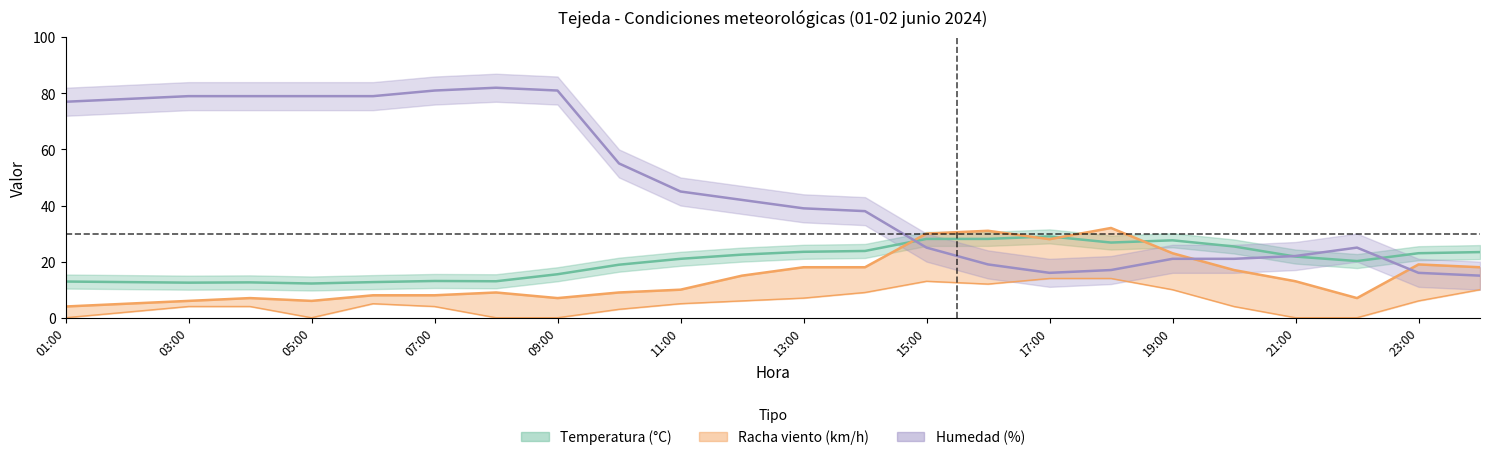

Reading right to left, transcribe all the data shown in this chart.

Temperatura: 23.4	23.0	20.2	21.8	25.4	27.6	26.8	29.0	28.1	28.1	23.8	23.5	22.5	21.0	18.9	15.5	13.0	13.1	12.7	12.2	12.6	12.5	12.7	12.9
Velocidad viento: 10.0	6.0	0.0	0.0	4.0	10.0	14.0	14.0	12.0	13.0	9.0	7.0	6.0	5.0	3.0	0.0	0.0	4.0	5.0	0.0	4.0	4.0	2.0	0.0
Racha: 18.0	19.0	7.0	13.0	17.0	23.0	32.0	28.0	31.0	30.0	18.0	18.0	15.0	10.0	9.0	7.0	9.0	8.0	8.0	6.0	7.0	6.0	5.0	4.0
Humedad: 15.0	16.0	25.0	22.0	21.0	21.0	17.0	16.0	19.0	25.0	38.0	39.0	42.0	45.0	55.0	81.0	82.0	81.0	79.0	79.0	79.0	79.0	78.0	77.0